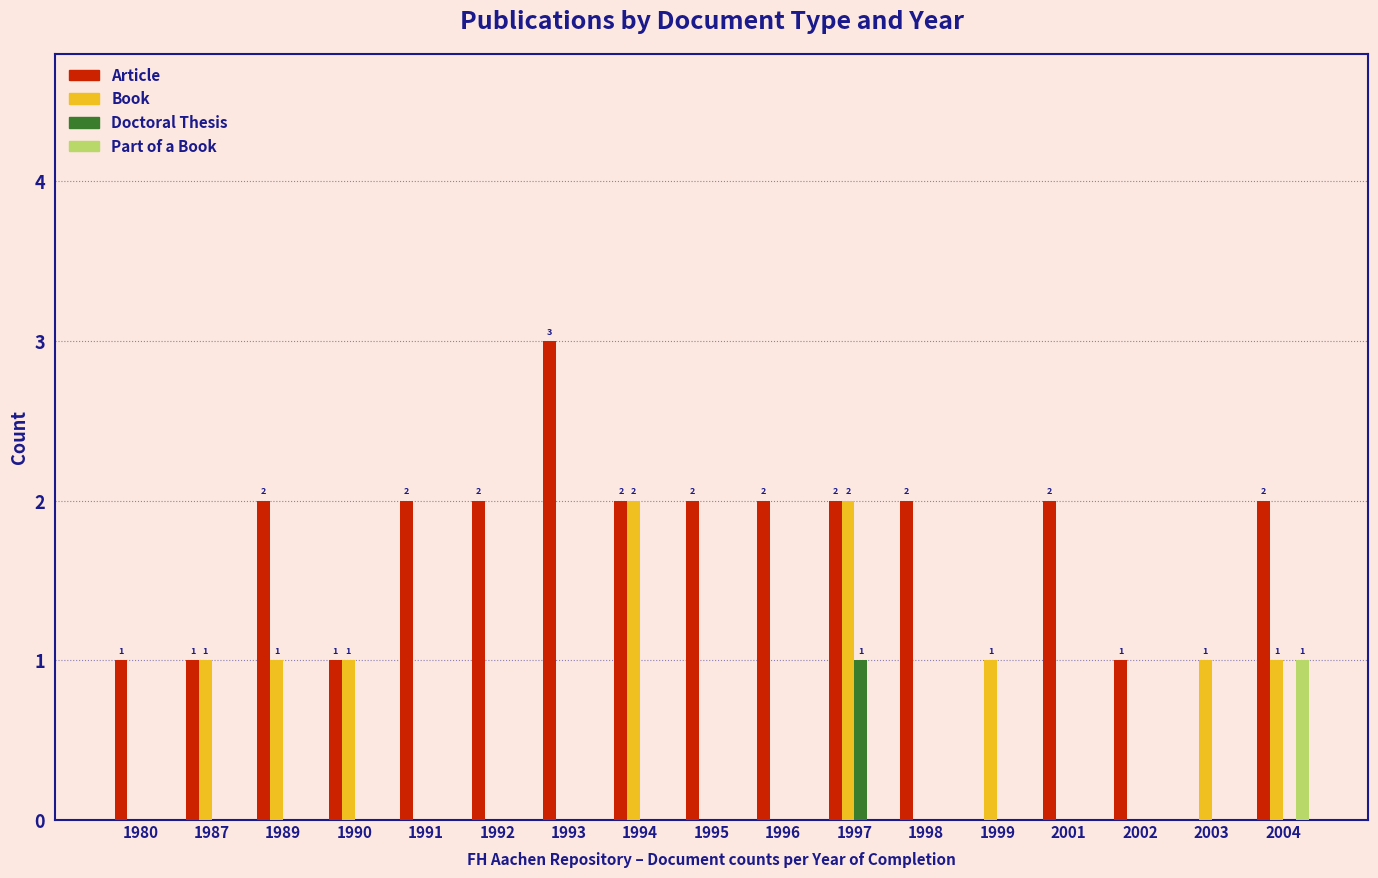

Is it true that Part of a Book equals 2 at 2004?

False